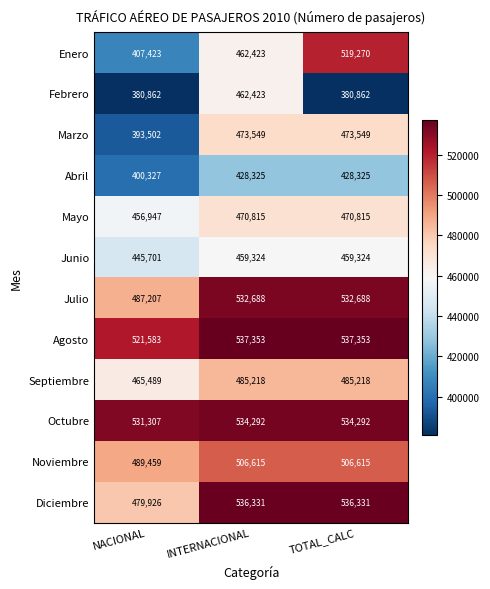

Count the Abril values in the range 400327 to 428325.

3